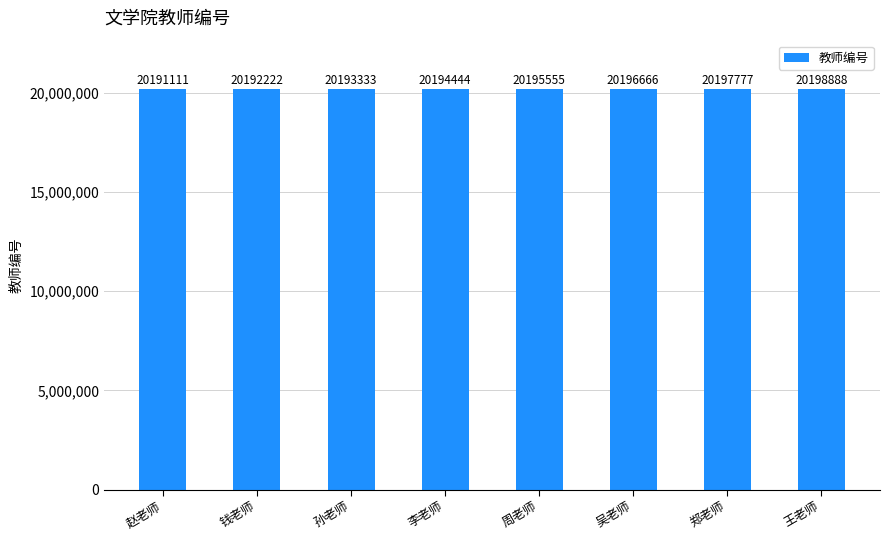

How many bars are there in total?

8